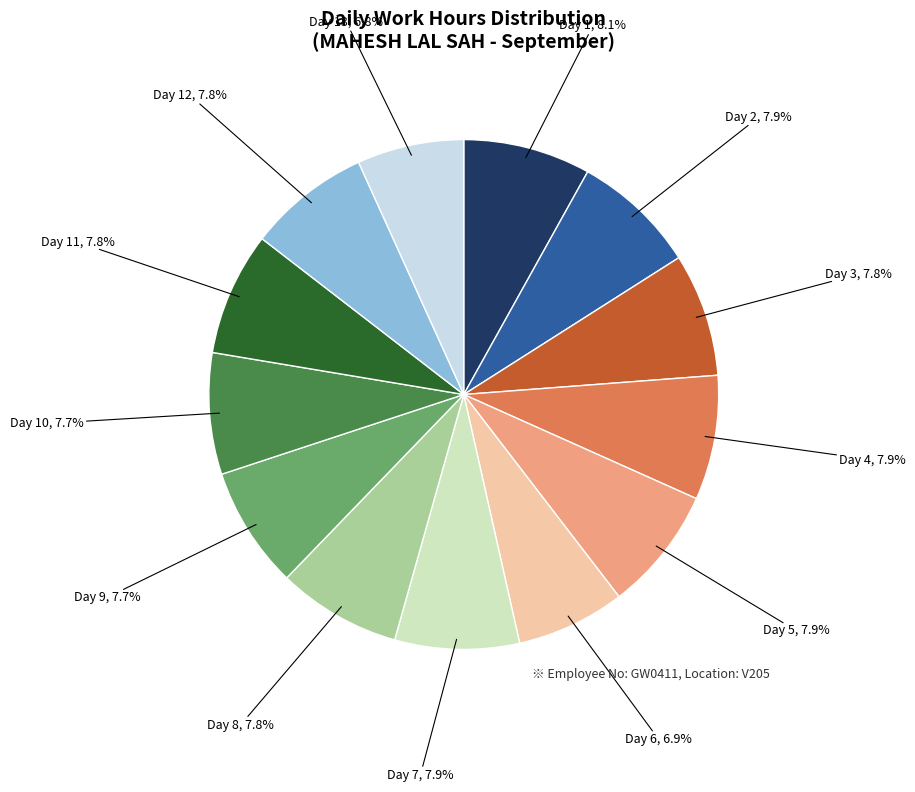

Is there any slice that represents more than half of the pie?

No